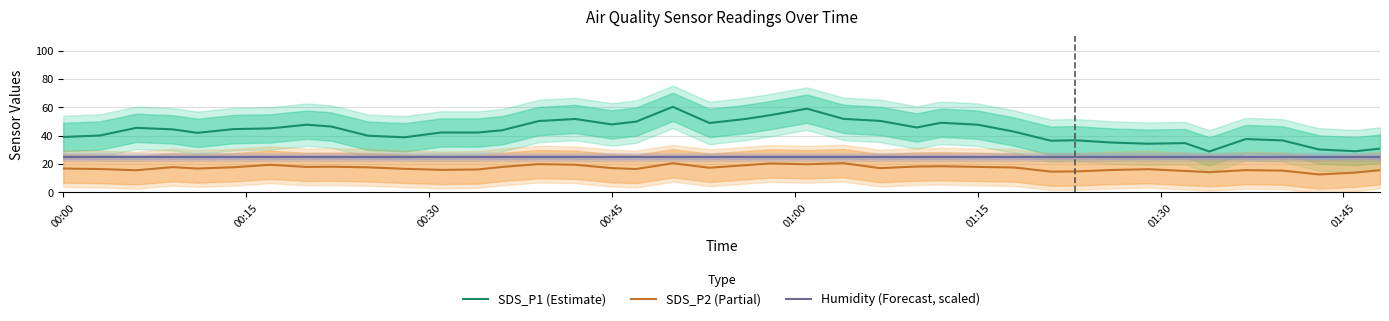

Which series has the widest spread of values?

SDS_P1 (Estimate)